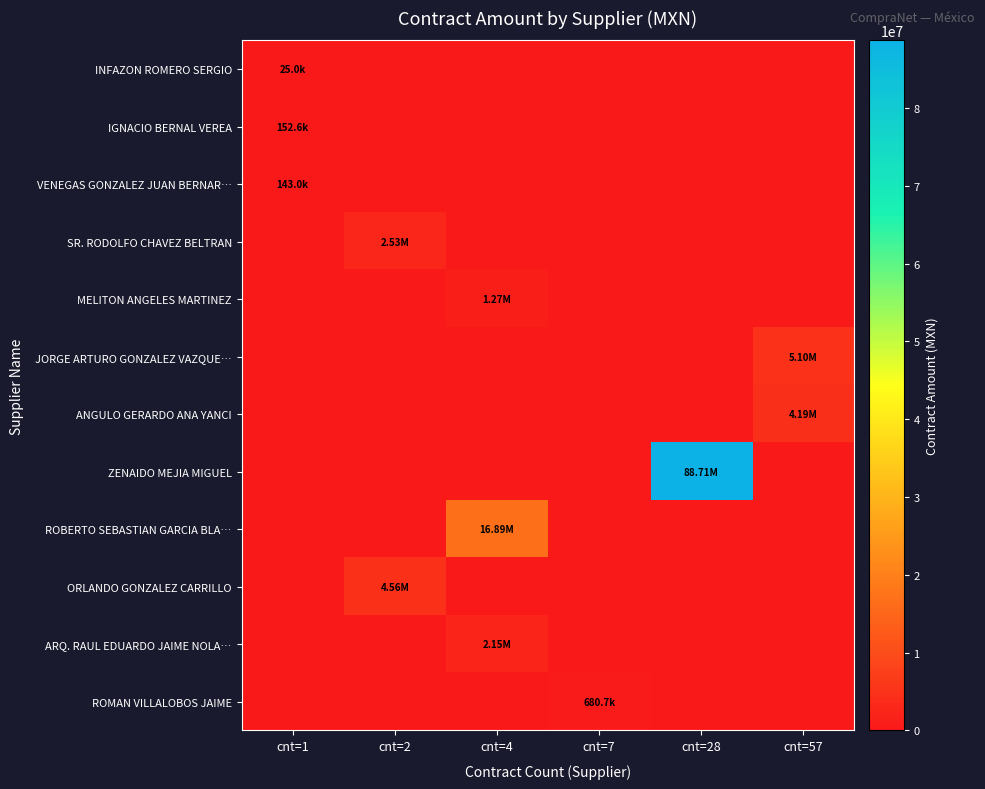

Which series has the widest spread of values?

ZENAIDO MEJIA MIGUEL